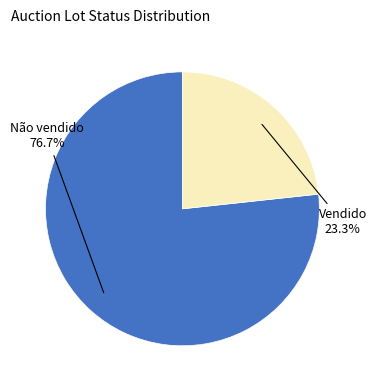

Does any single category account for the majority?

Yes